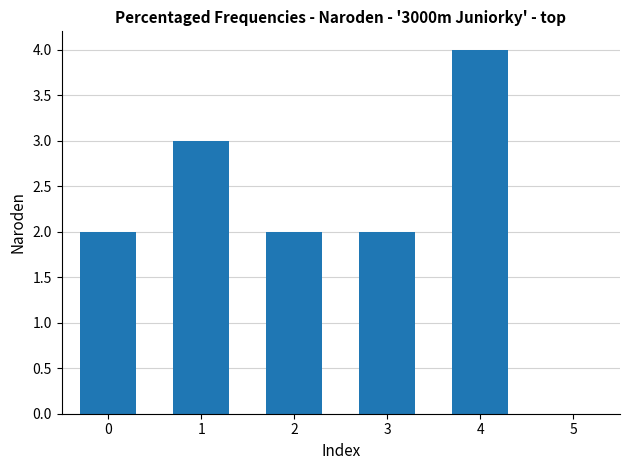

What is the sum of all values?

13